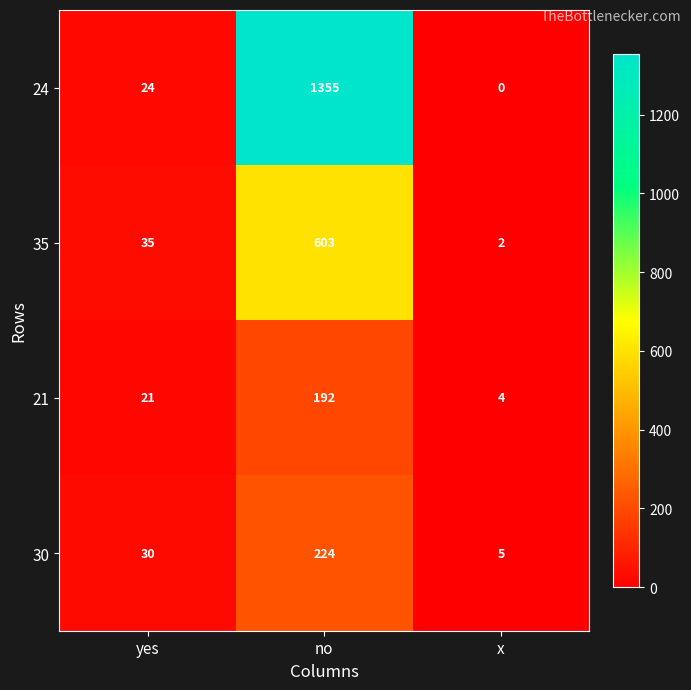

What is the difference between the highest and lowest values at no?

1163